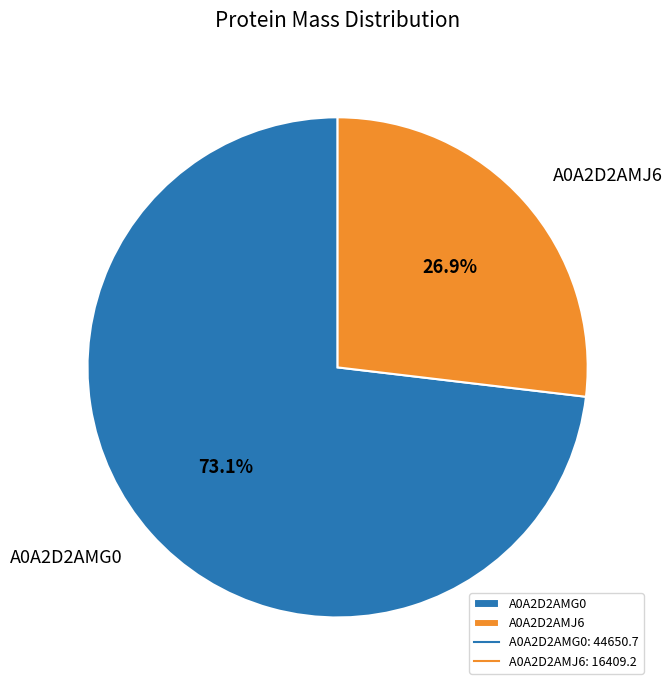

What percentage is the A0A2D2AMJ6 slice, to the nearest percent?

27%